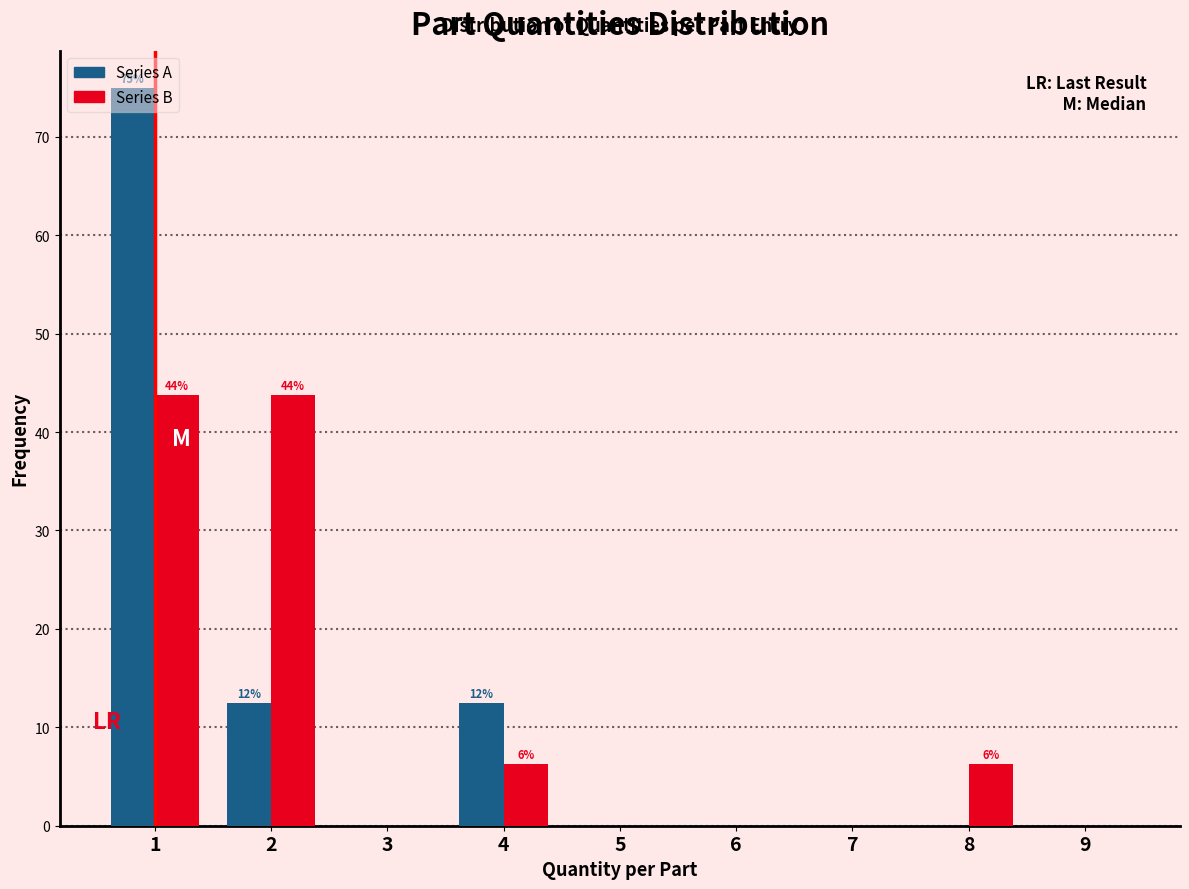

In the Series A series, which range on the x-axis has the tallest bar?

0.5 to 1.5